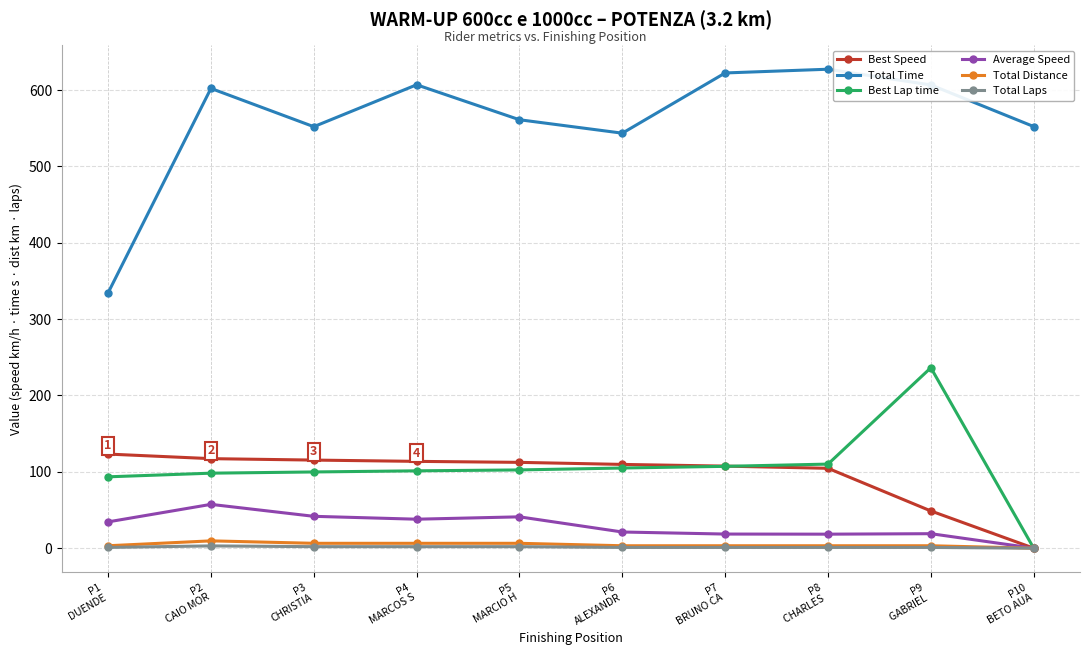

What is the difference between the Best Speed values at P2
CAIO MOR and P4
MARCOS S?

3.6